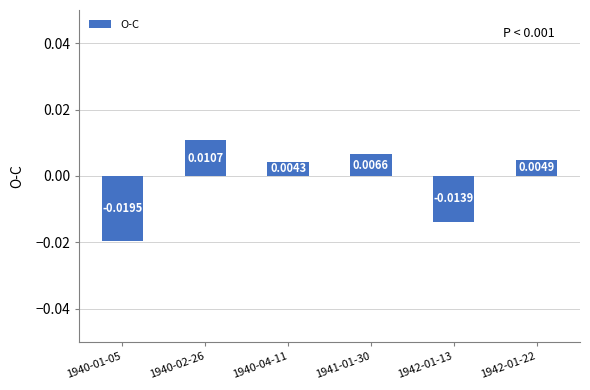

List the labels in order of value, largest first.

1940-02-26, 1941-01-30, 1942-01-22, 1940-04-11, 1942-01-13, 1940-01-05